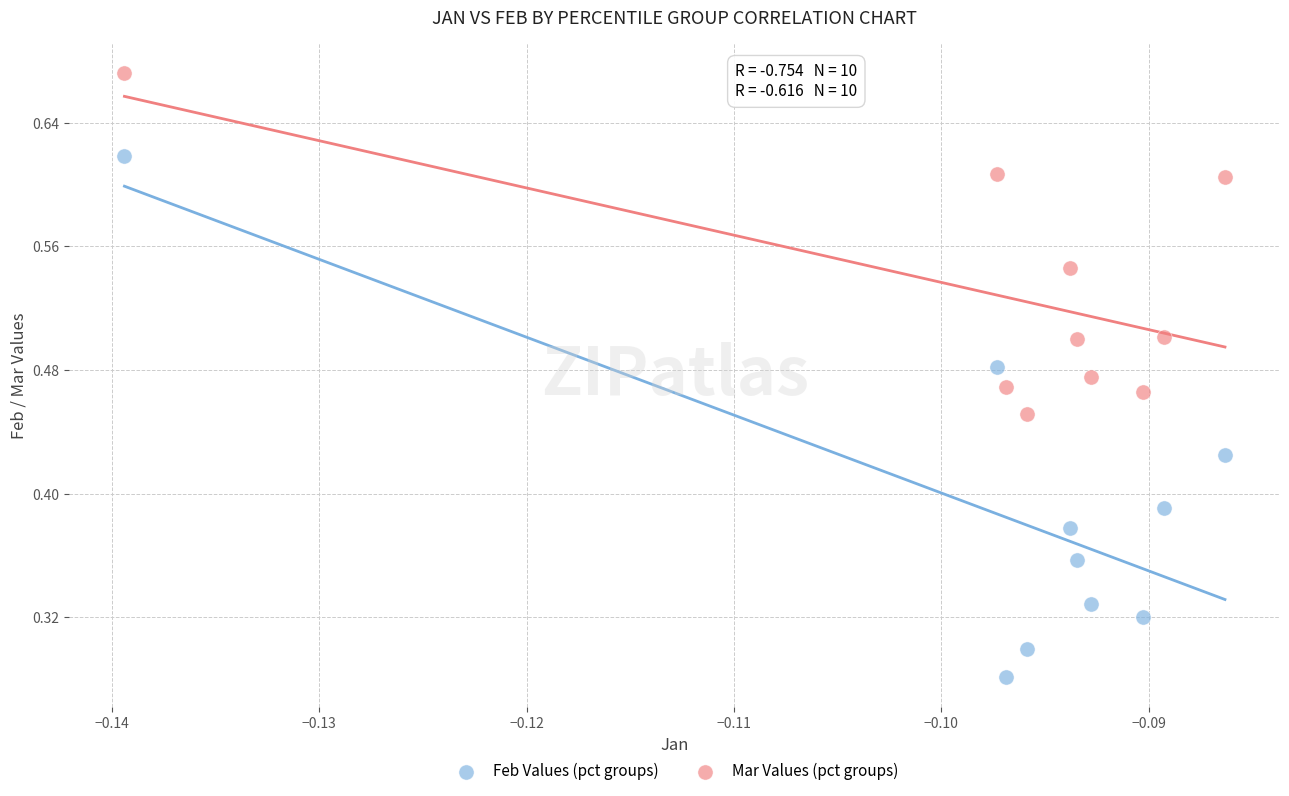

Which series contains the lowest Y value?

Feb Values (pct groups)